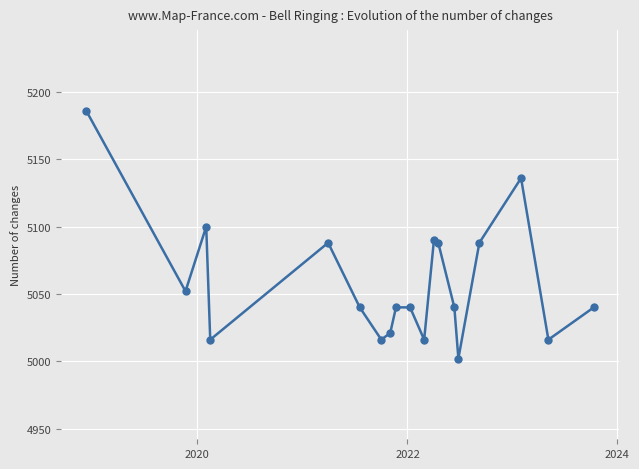

How many points are lower than both their immediate neighbors (excluding endpoints)?

6